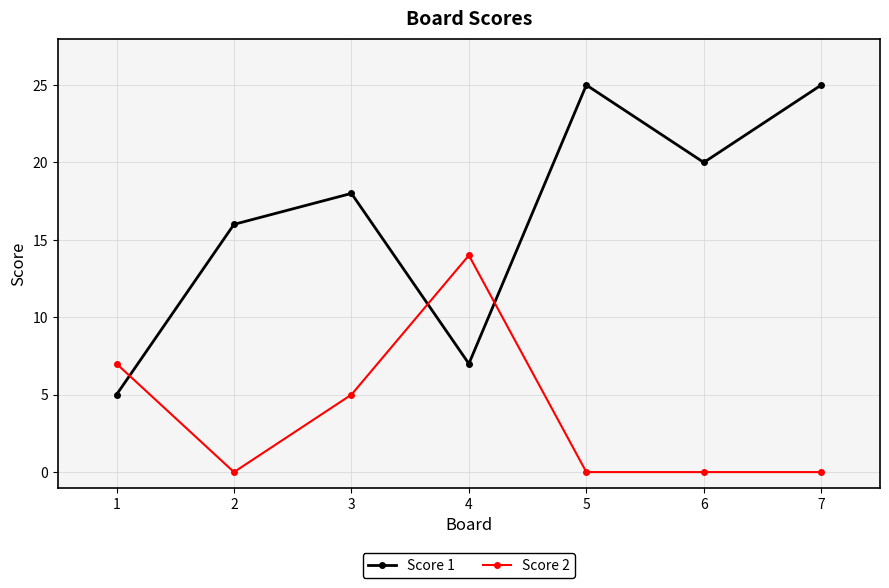

At which label is Score 1 closest to 15?

2